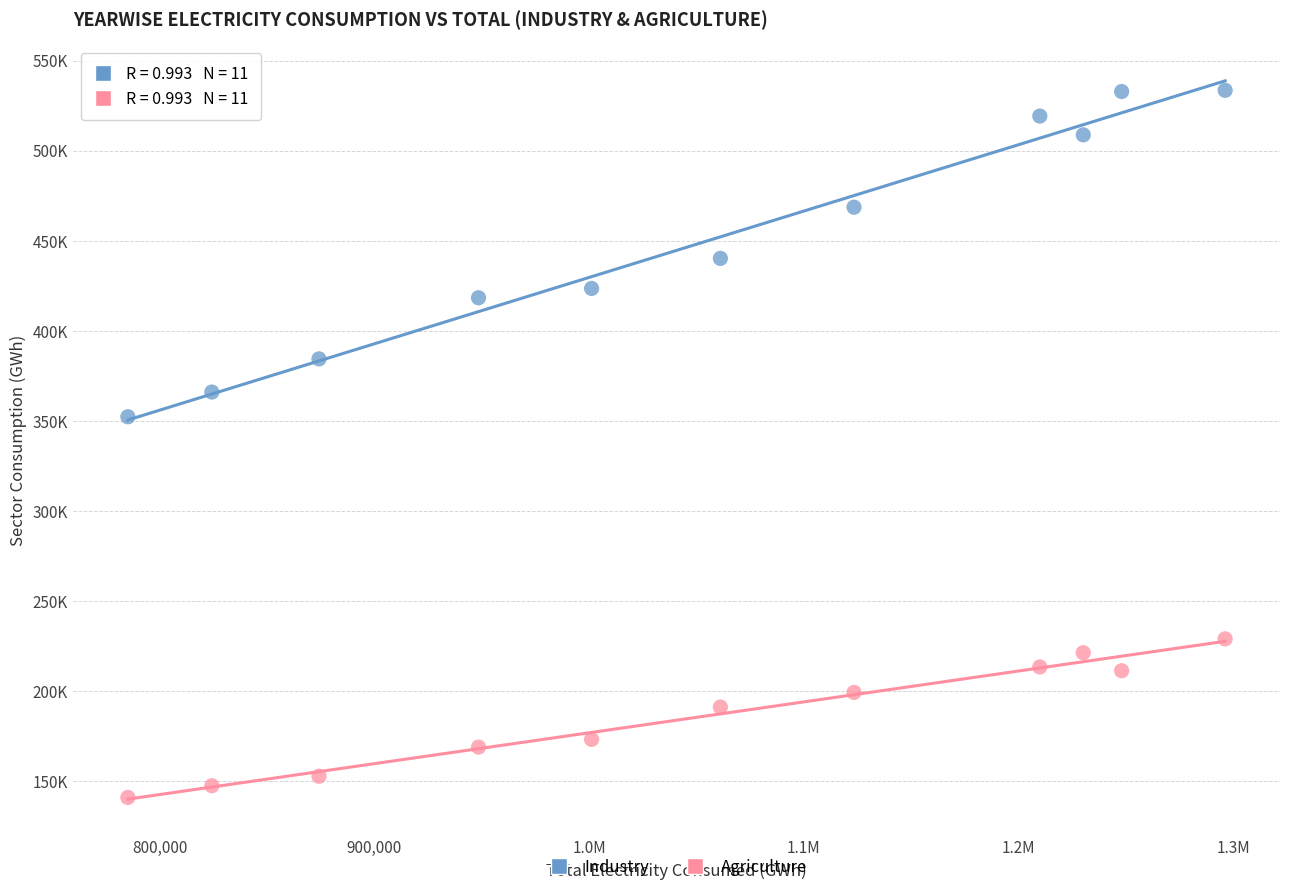

Which series has the widest spread of Y values?

Industry